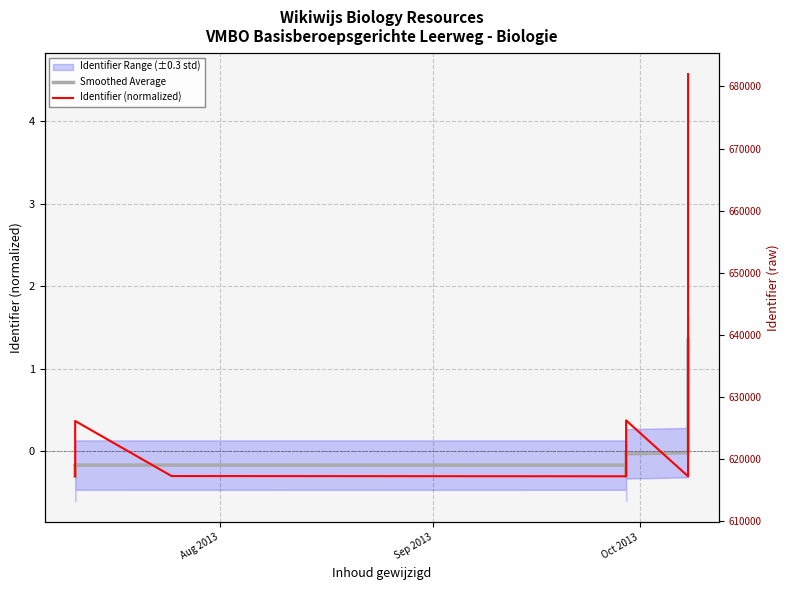

The Identifier (normalized) series shows -0.1 at 10. True or false?

False